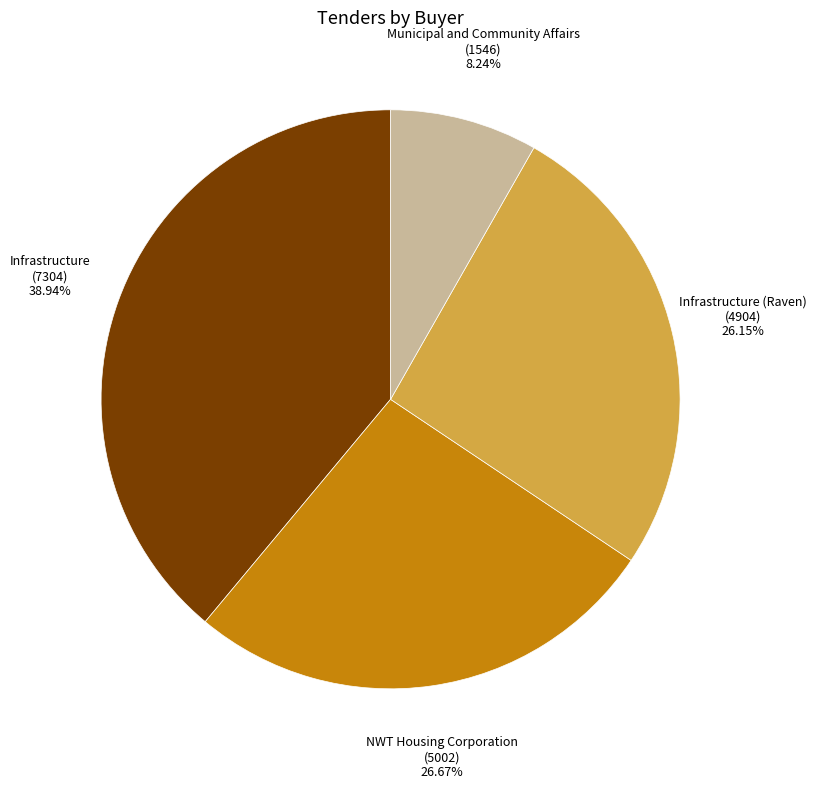

To the nearest percent, what is the combined percentage of Municipal and Community Affairs and Infrastructure?

47%